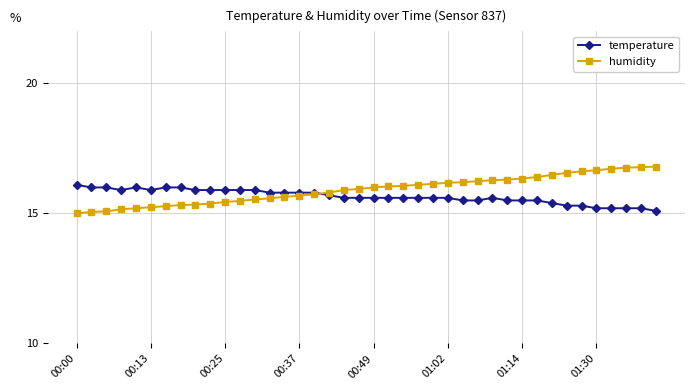

How many times do humidity and temperature cross each other?

1